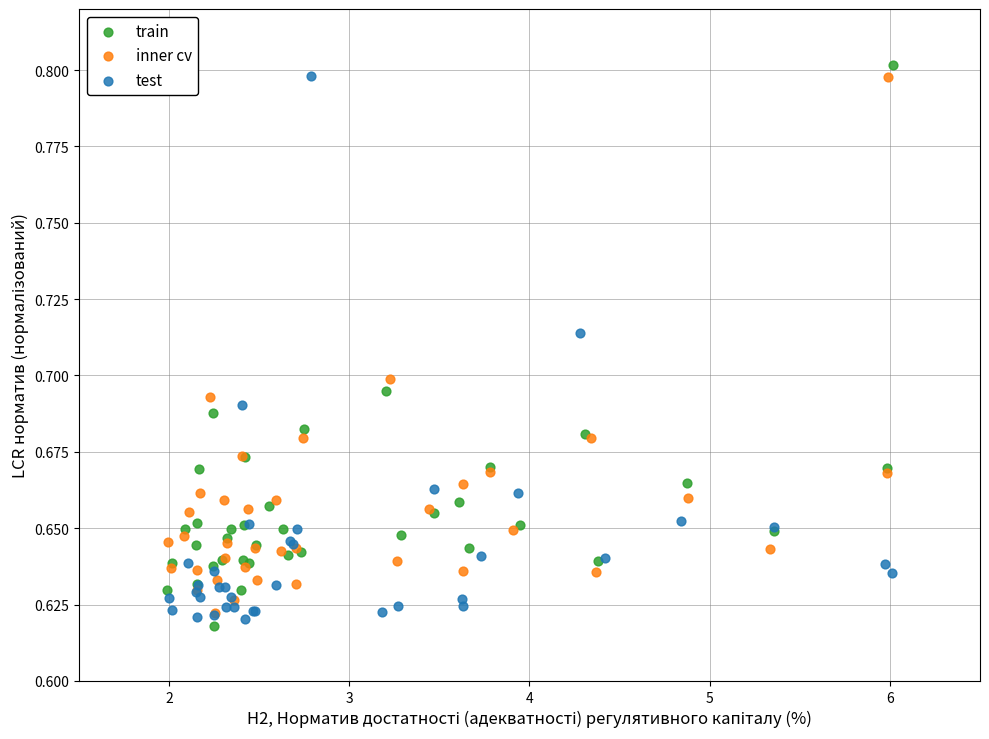

Which series has the largest Y range (max minus min)?

train